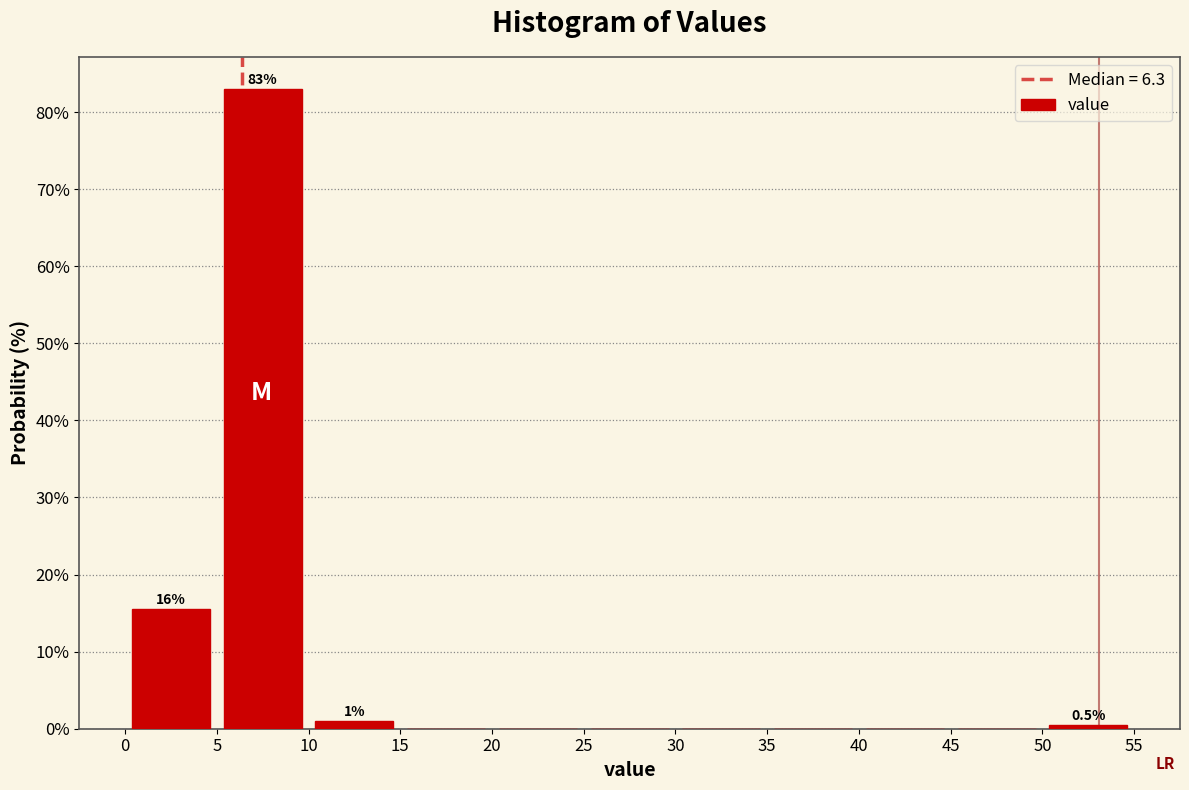

Which range on the x-axis has the tallest bar?

5 to 10